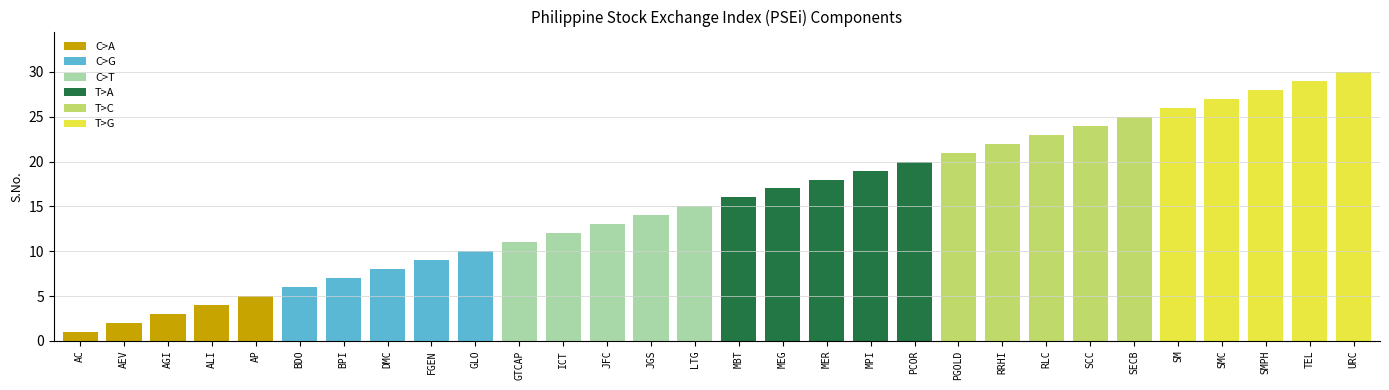

At which category does the chart reach its minimum across all series?

AC